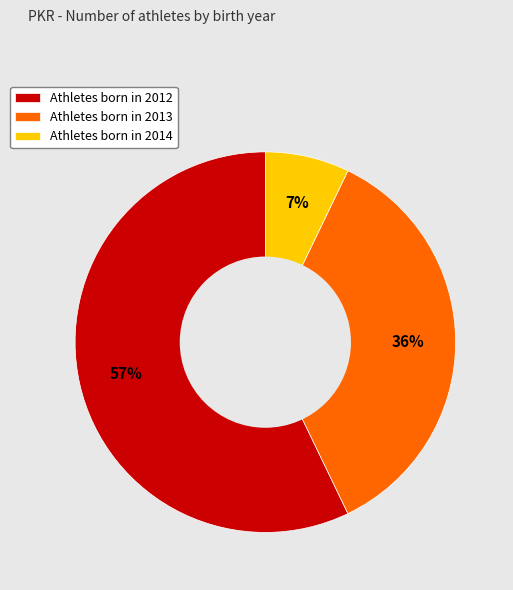

Which slice is the largest?

Athletes born in 2012